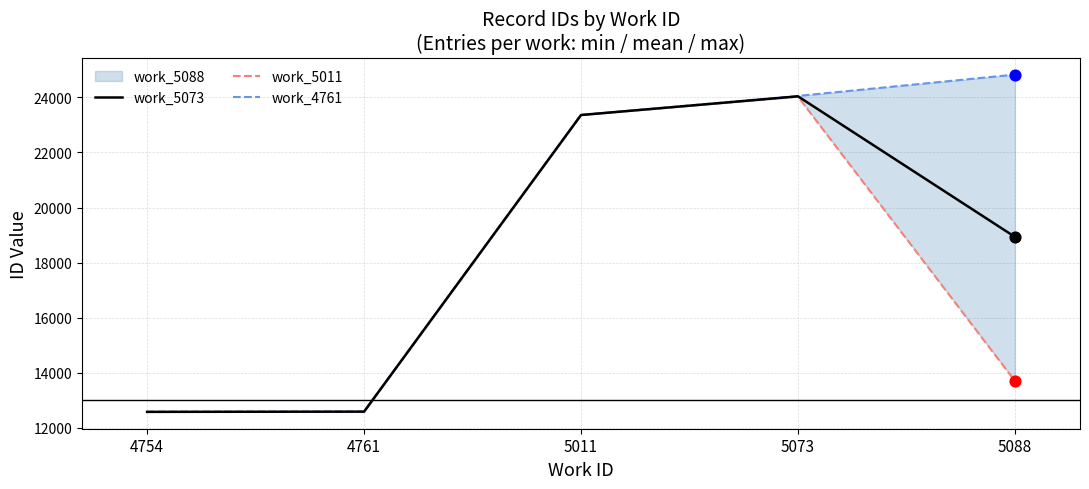

Which series has the largest total across all categories?

work_4761